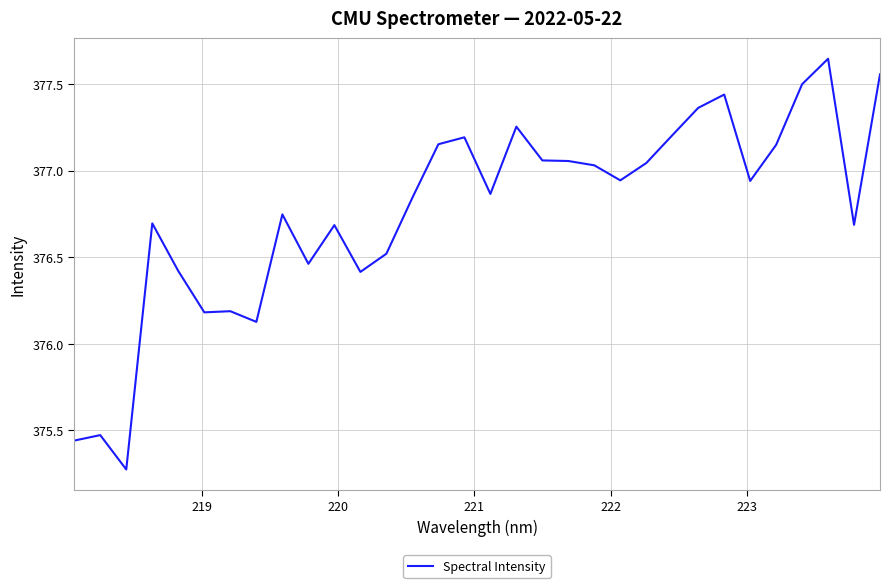

What is the difference between the maximum and minimum values?

2.4